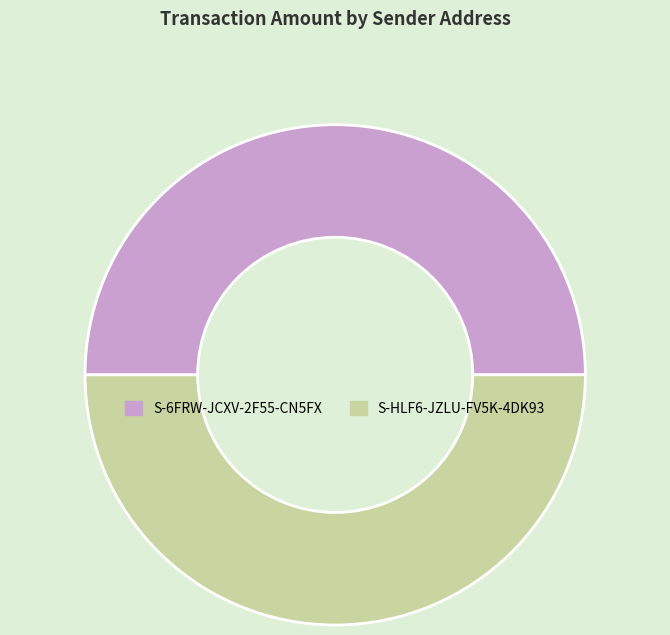

Count the number of slices in the pie.

2